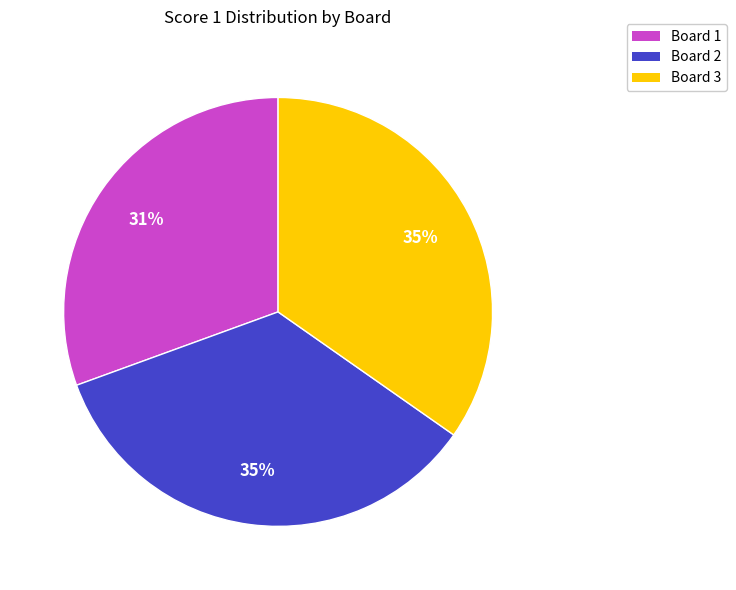

True or false: Board 3 accounts for 45% of the total.

False